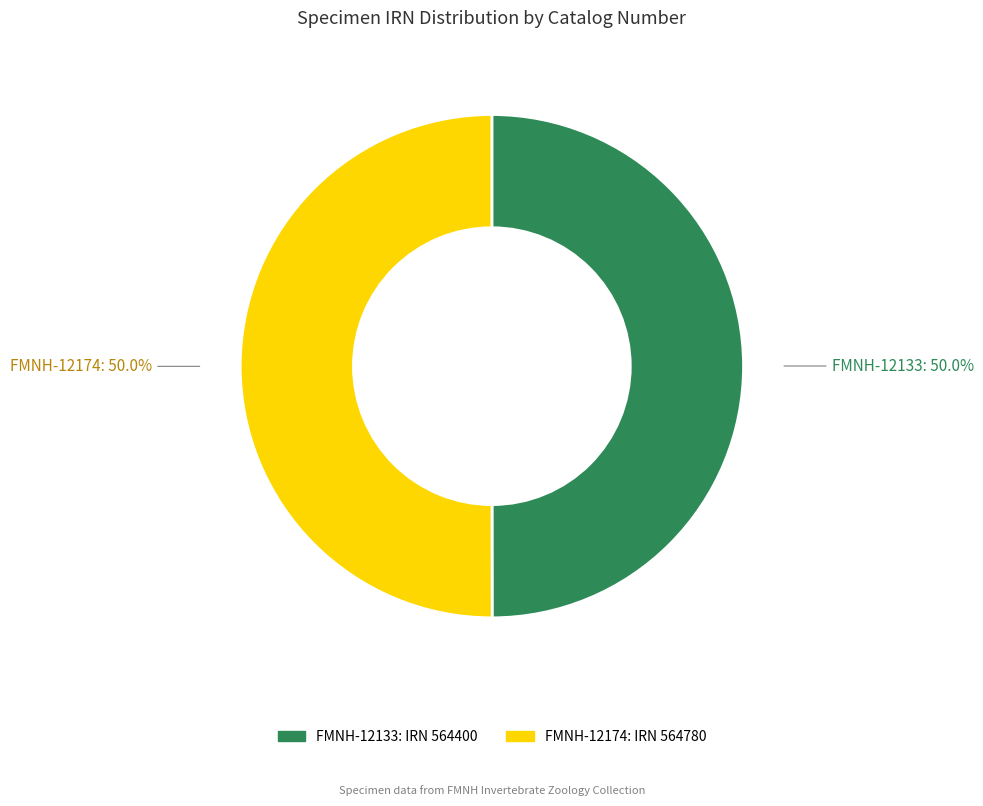

What percentage do FMNH-12174 and FMNH-12133 together represent?

100.0%